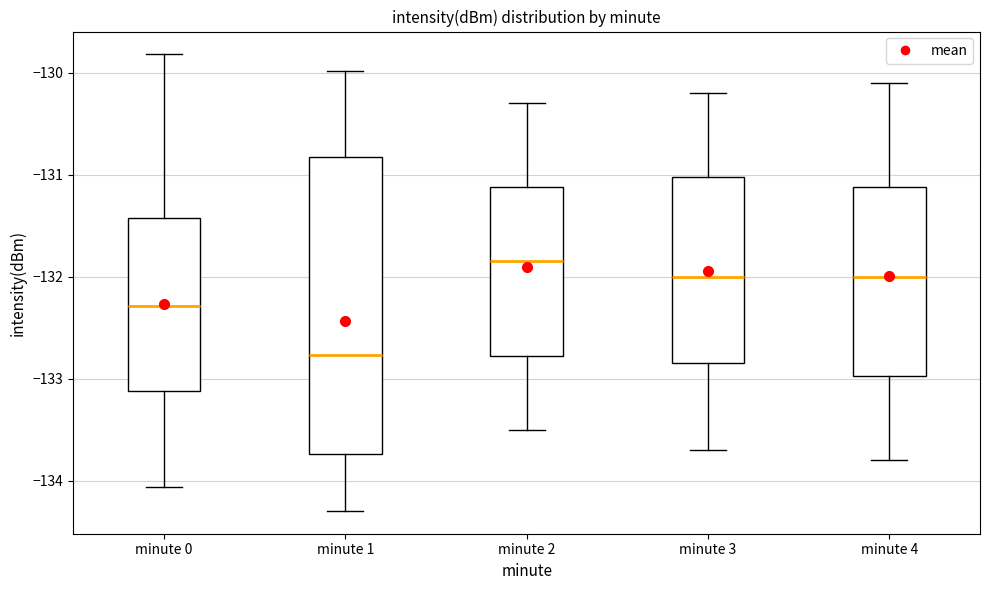

Reading left to right, transcribe this box plot: for each box, give where its median line is, the range the box spans, and where its two whiskers end, as read against the y-axis. The values are not printed on the chart, so give them approximately, as read against the axis.

minute 0: median -132.3, box -133.1 to -131.4, whiskers -134.1 to -129.8
minute 1: median -132.8, box -133.7 to -130.8, whiskers -134.3 to -130.0
minute 2: median -131.8, box -132.8 to -131.1, whiskers -133.5 to -130.3
minute 3: median -132.0, box -132.8 to -131.0, whiskers -133.7 to -130.2
minute 4: median -132.0, box -133.0 to -131.1, whiskers -133.8 to -130.1